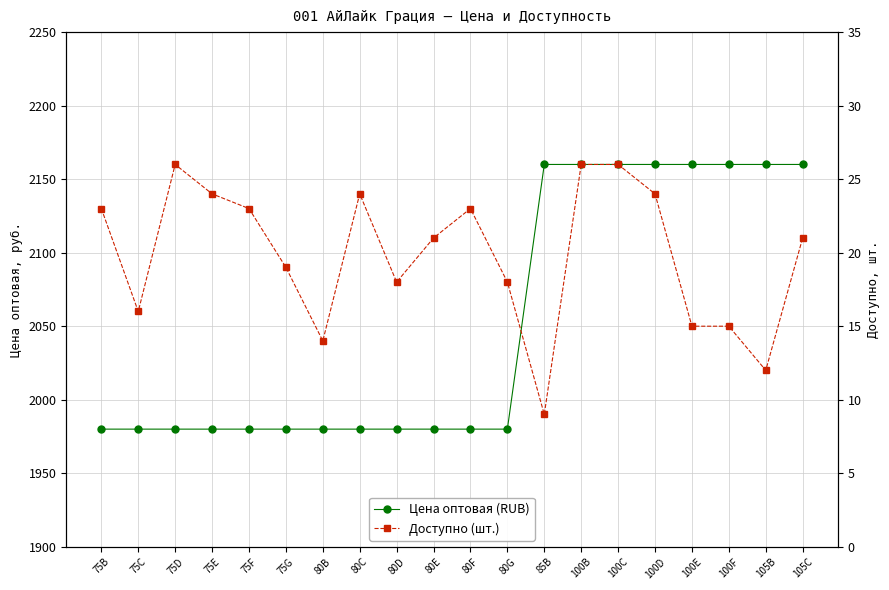

The Цена оптовая (RUB) series shows 1980 at 75E. True or false?

True